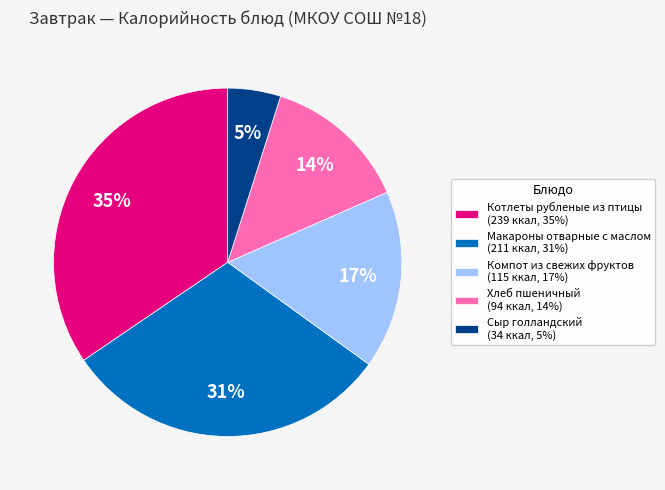

Rank the categories by value from lowest to highest.

Сыр голландский, Хлеб пшеничный, Компот из свежих фруктов, Макароны отварные с маслом, Котлеты рубленые из птицы